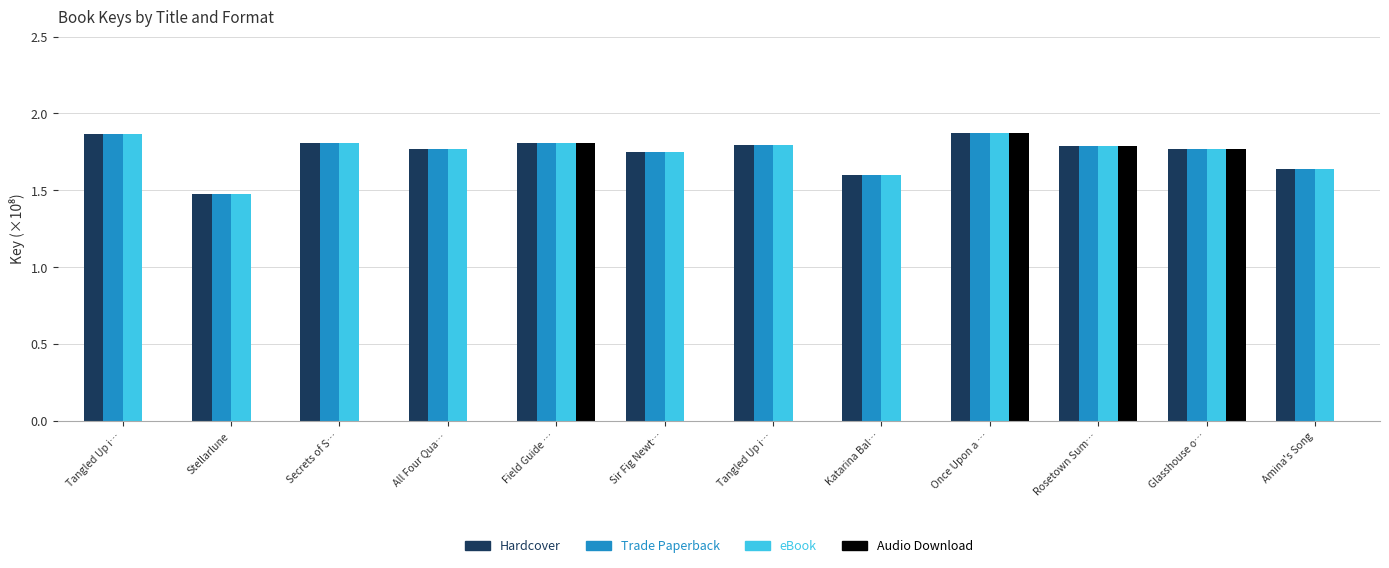

Count the number of categories in the chart.

12